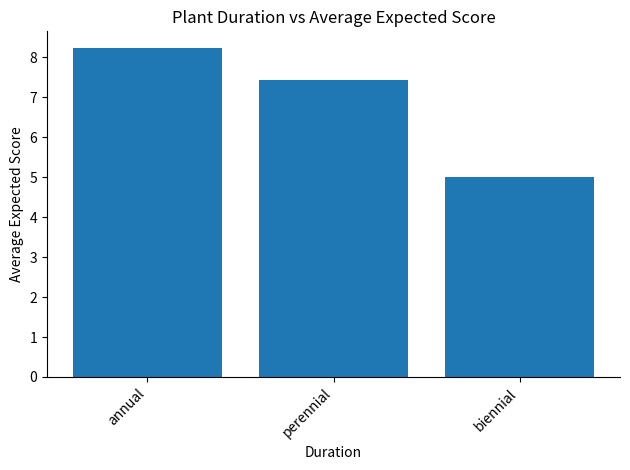

Between biennial and annual, which is larger?

annual